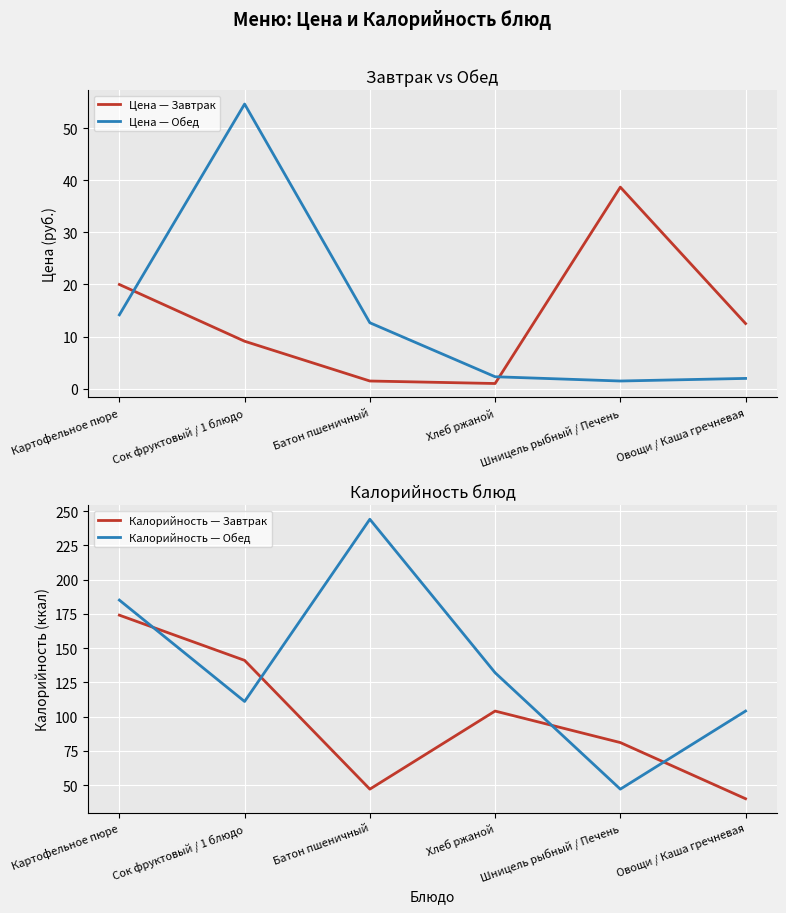

Where is the first local maximum for Цена — Завтрак?

Шницель рыбный / Печень